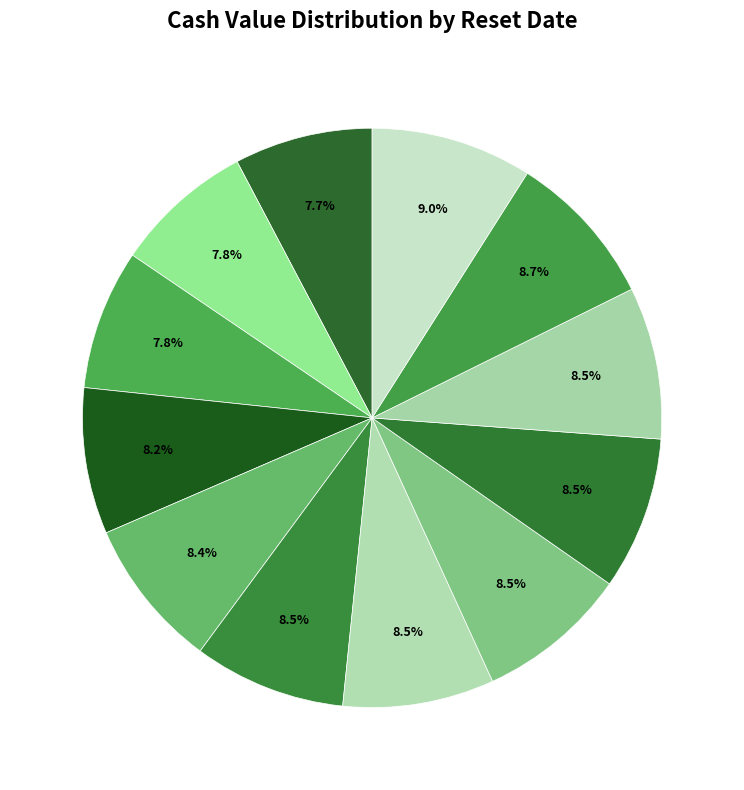

Count the number of slices in the pie.

12